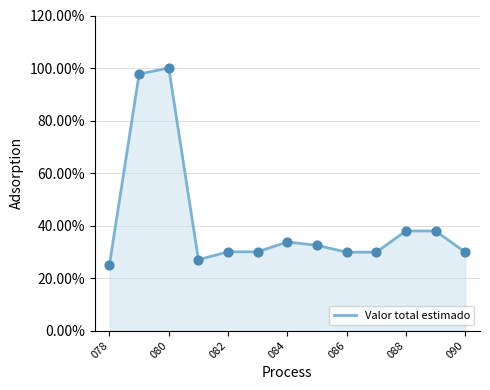

What is the smallest value displayed?

25.1